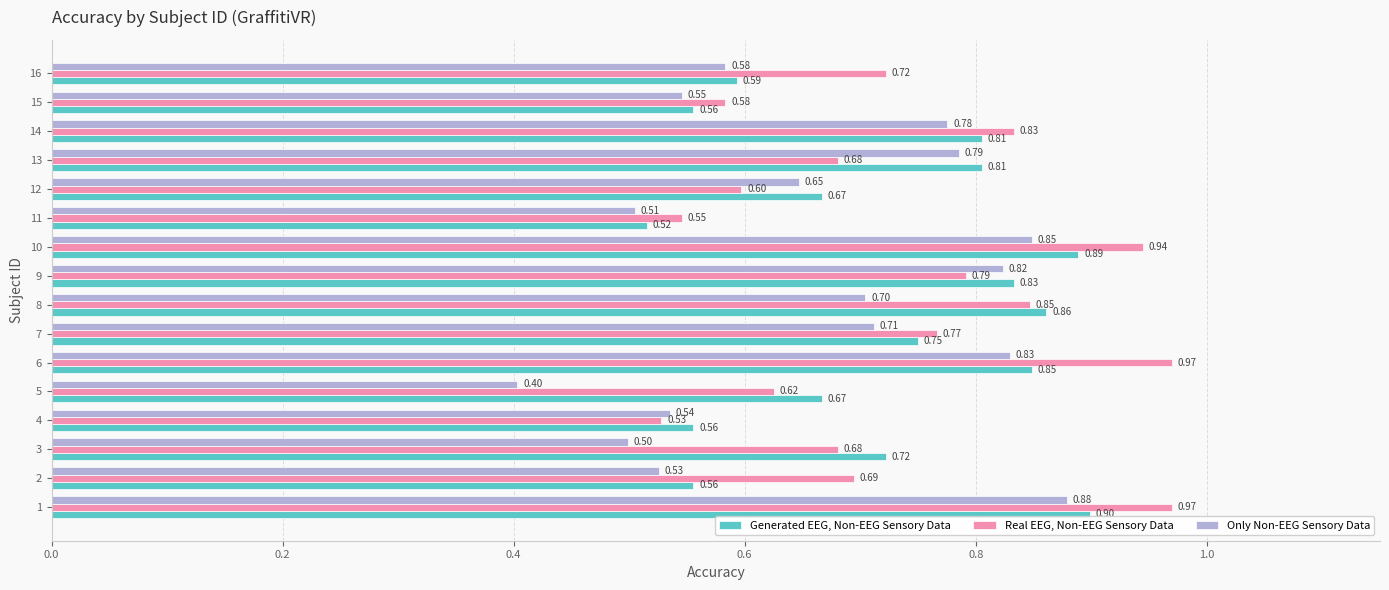

What is the difference between the maximum and minimum values in the Real EEG, Non-EEG Sensory Data series?

0.4